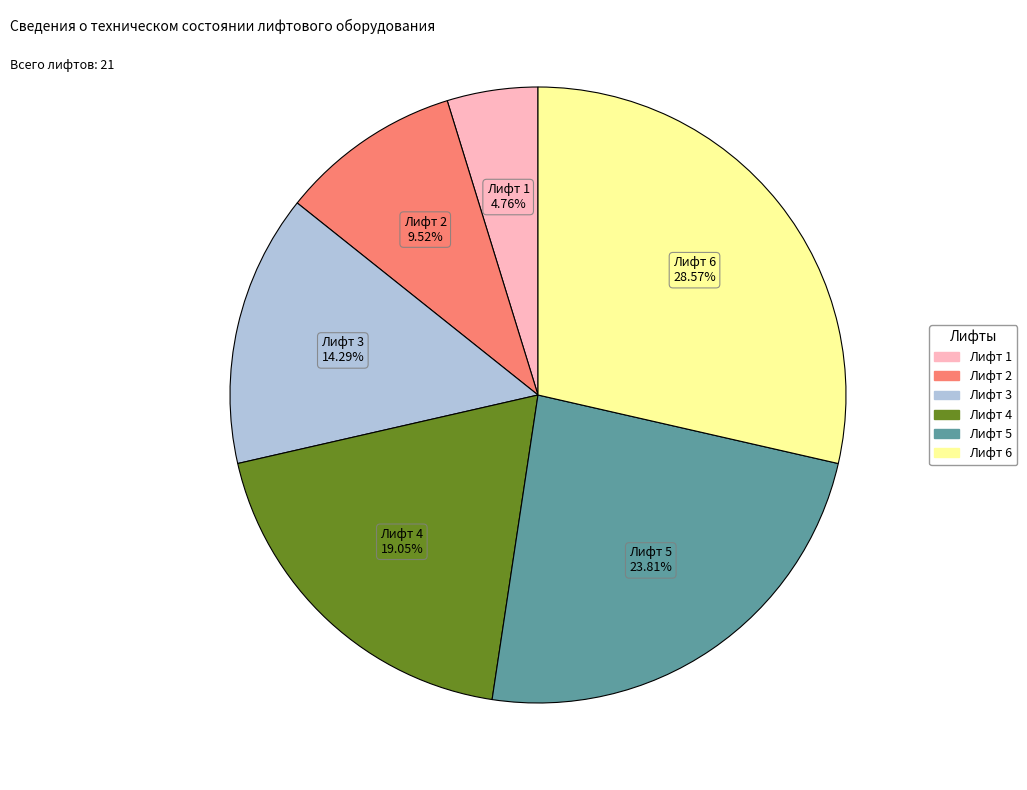

Between Лифт 1 and Лифт 4, which is larger?

Лифт 4